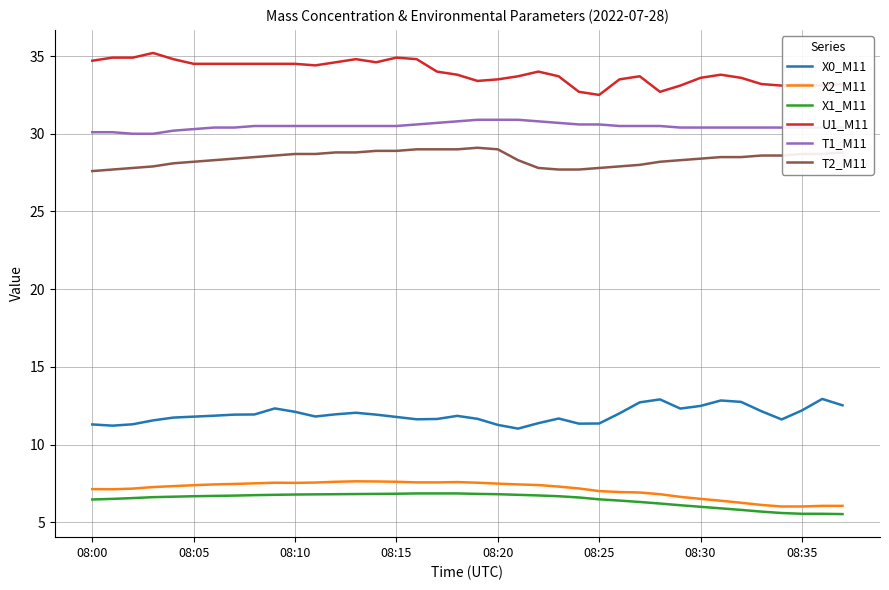

How many categories are shown in the chart?

38